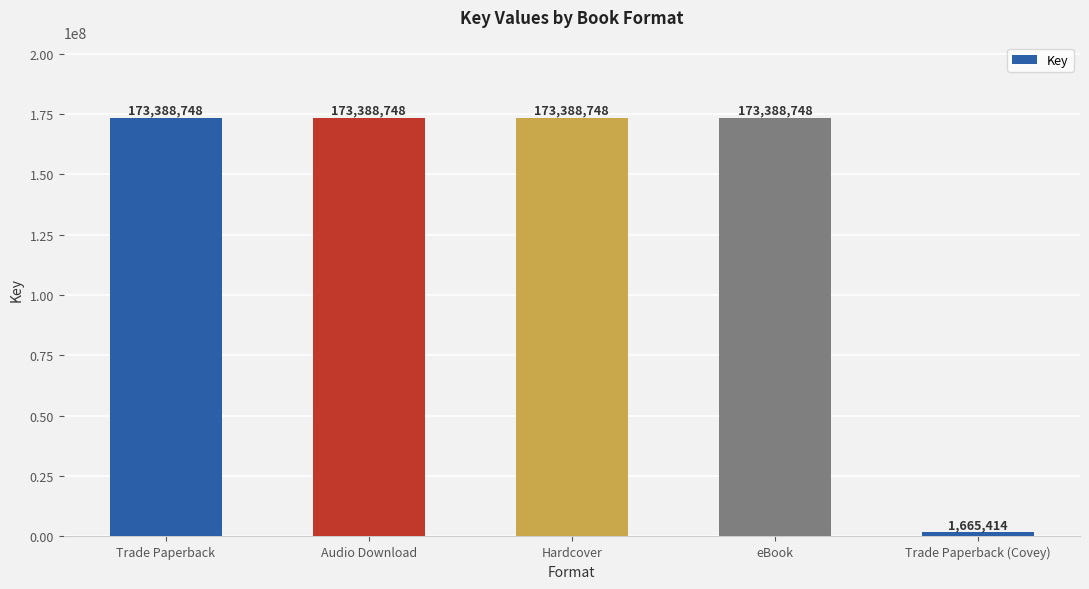

How many series are shown in this chart?

1